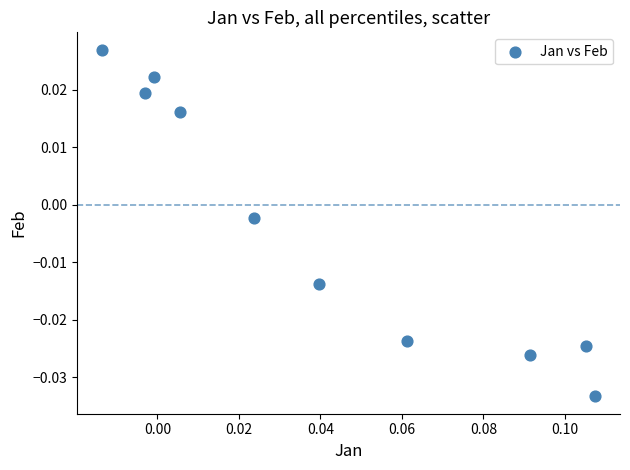

How many data points are displayed?

10